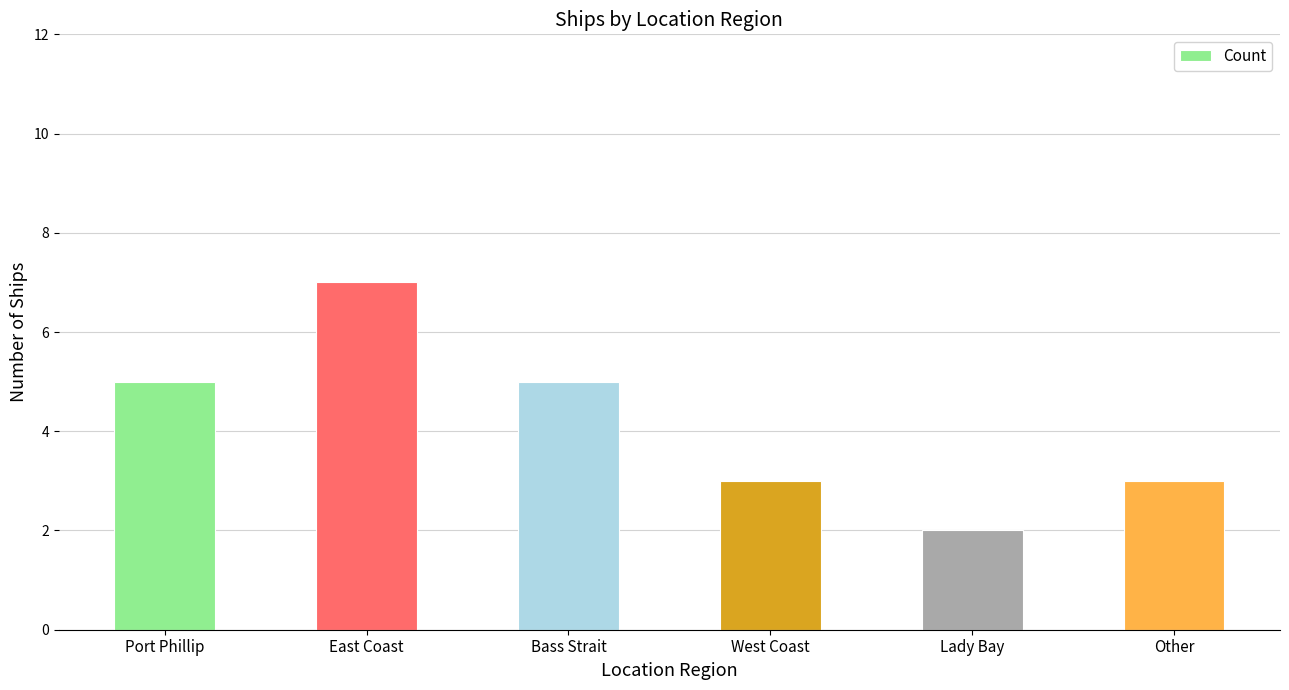

Does the chart contain stacked bars?

No